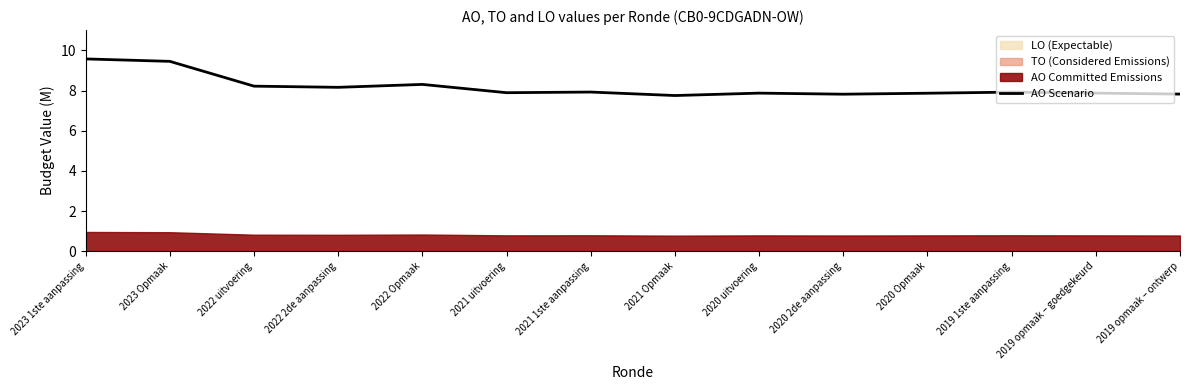

What is the change in value from 2022 2de aanpassing to 2019 1ste aanpassing?

-0.2